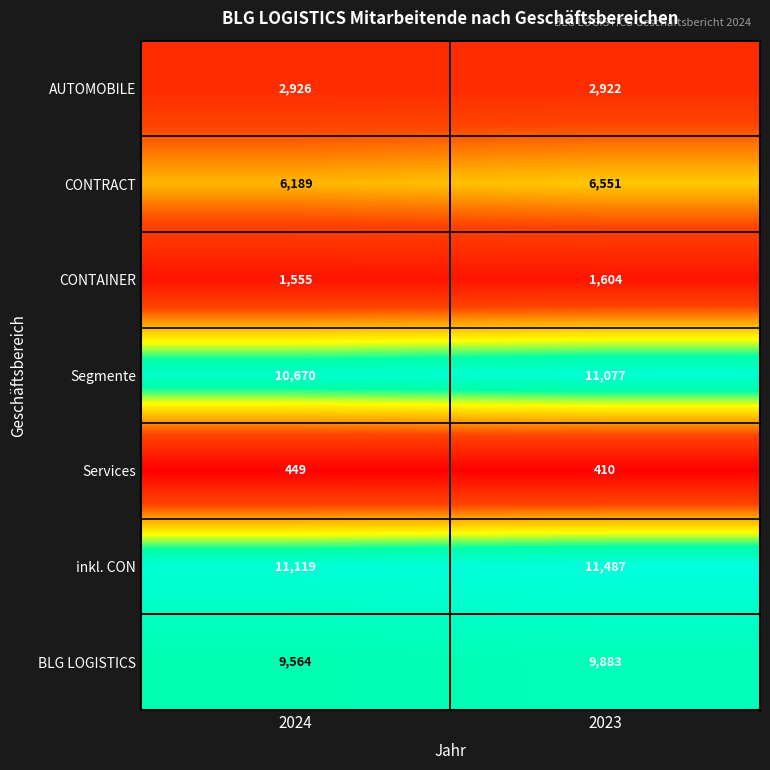

The value of Segmente at 2024 is 5020. True or false?

False